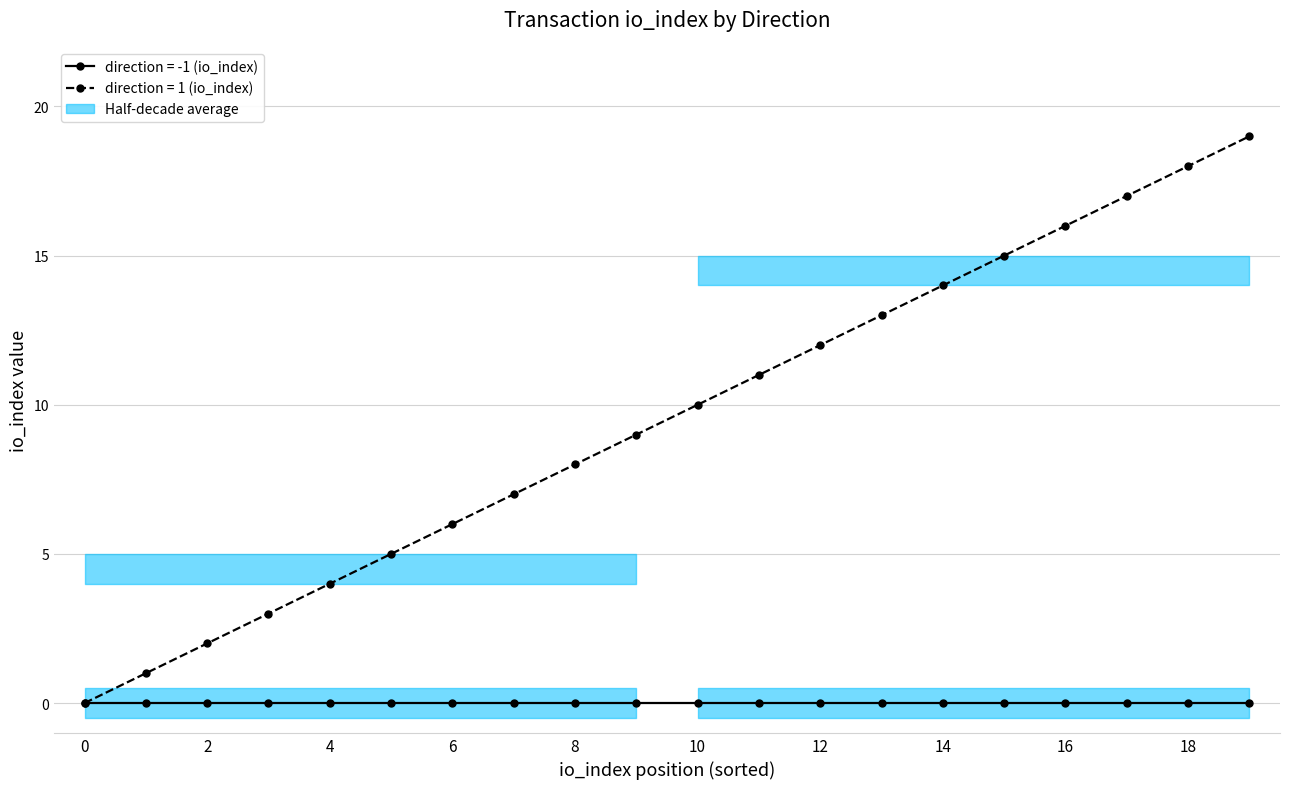

How many data points does each series have?

40